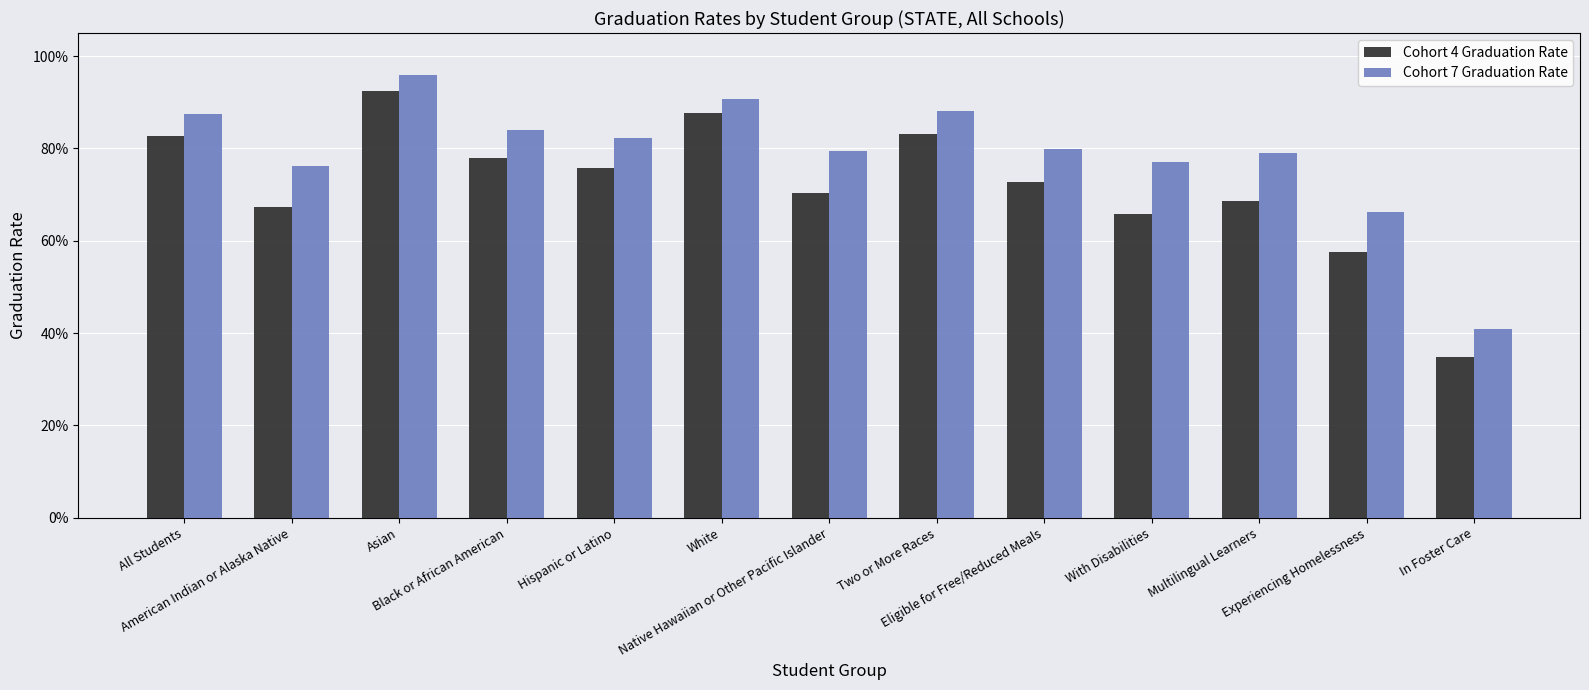

What is the average value of the Cohort 7 Graduation Rate series?

0.8